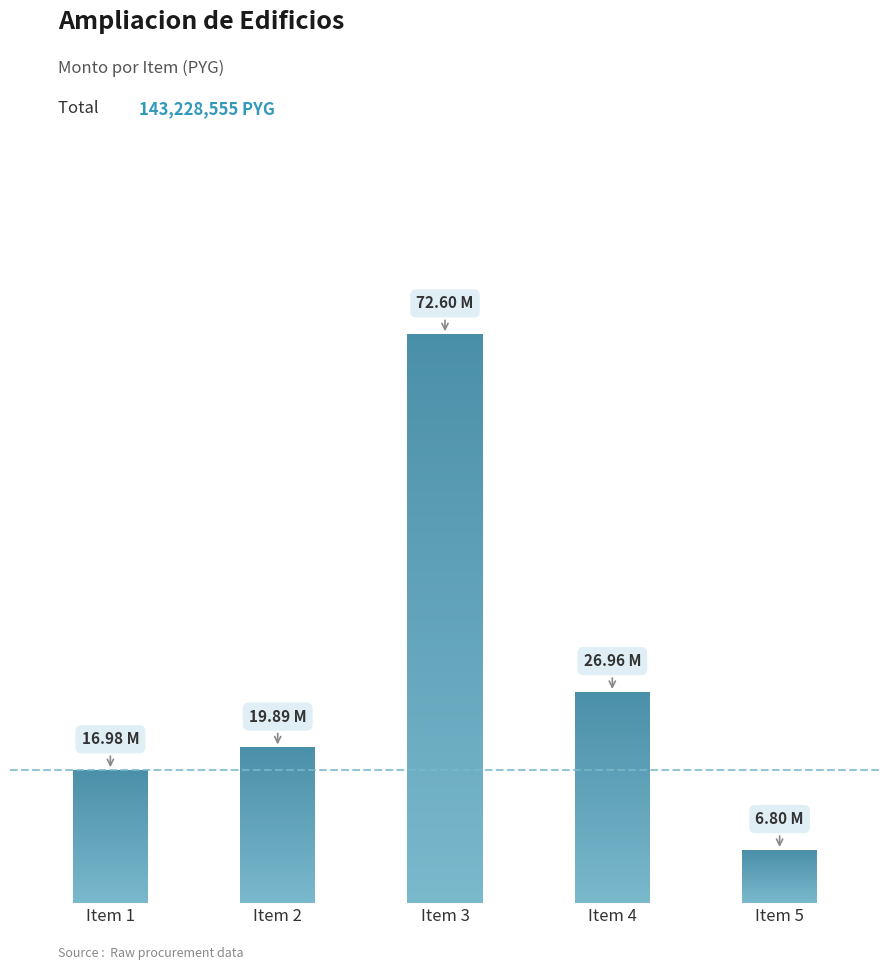

The value at Item 3 is 126521478. True or false?

False